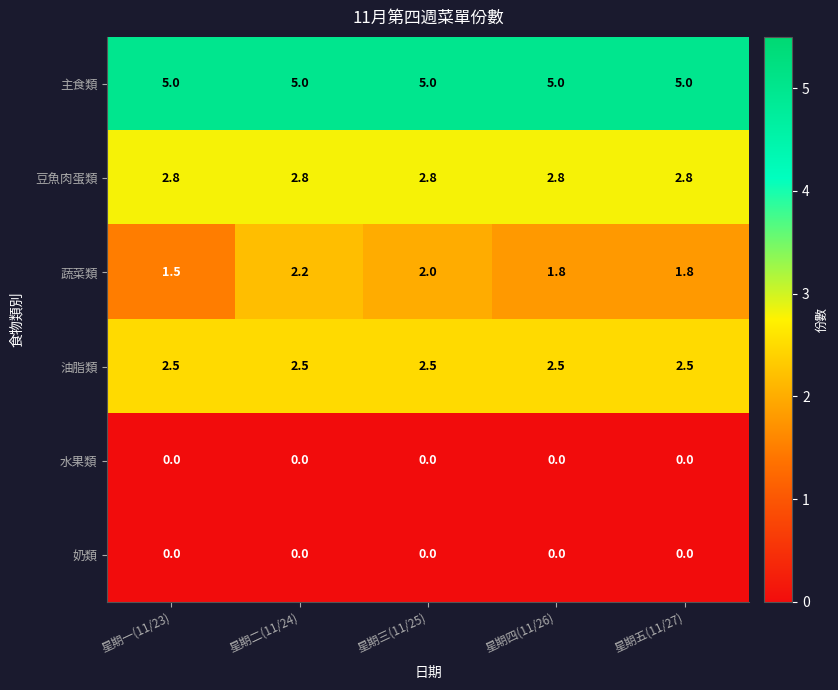

The value of 奶類 at 星期五(11/27) is 0.0. True or false?

True